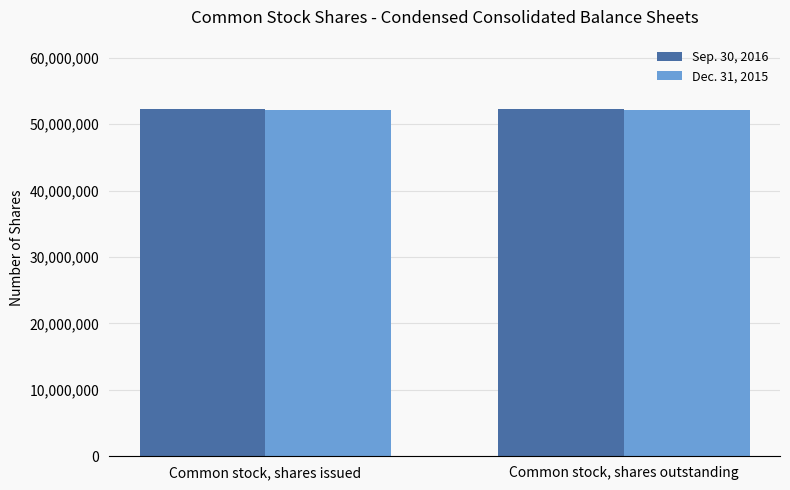

List the series in order of their overall mean, highest first.

Sep. 30, 2016, Dec. 31, 2015